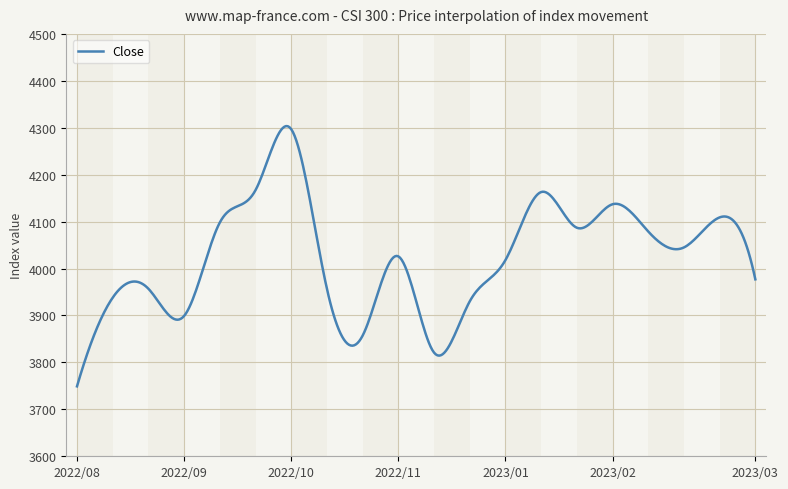

What is the smallest value displayed?

3749.0